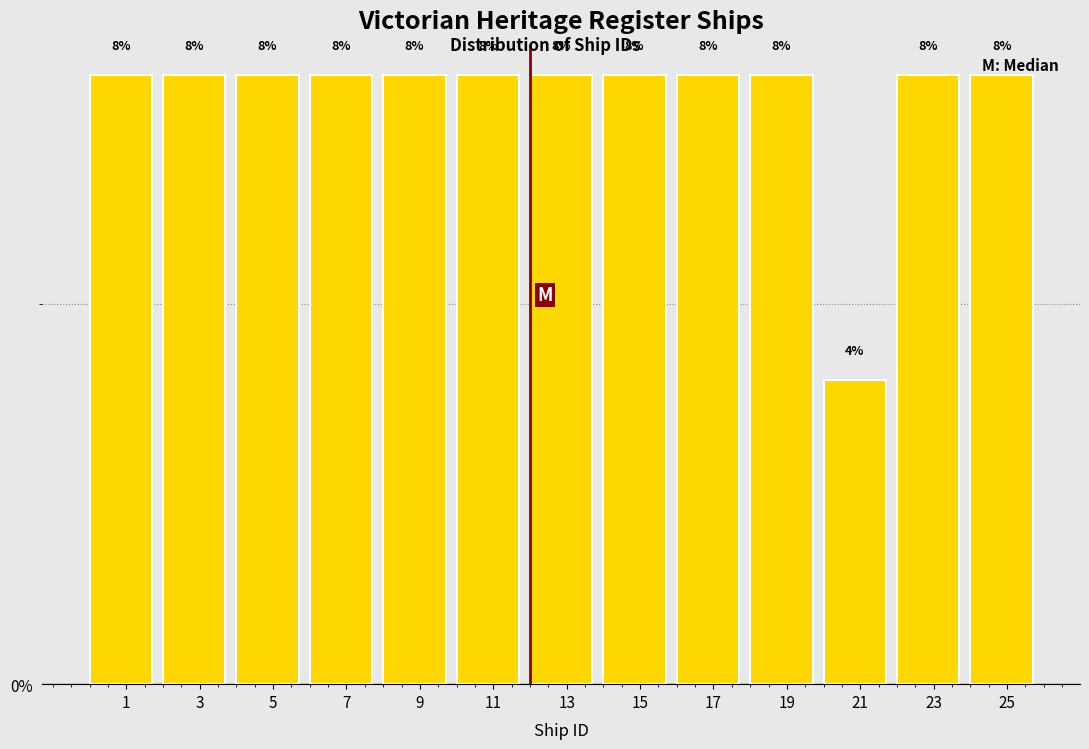

Reading left to right, transcribe all the data shown in this chart.

8	8	8	8	8	8	8	8	8	8	4	8	8